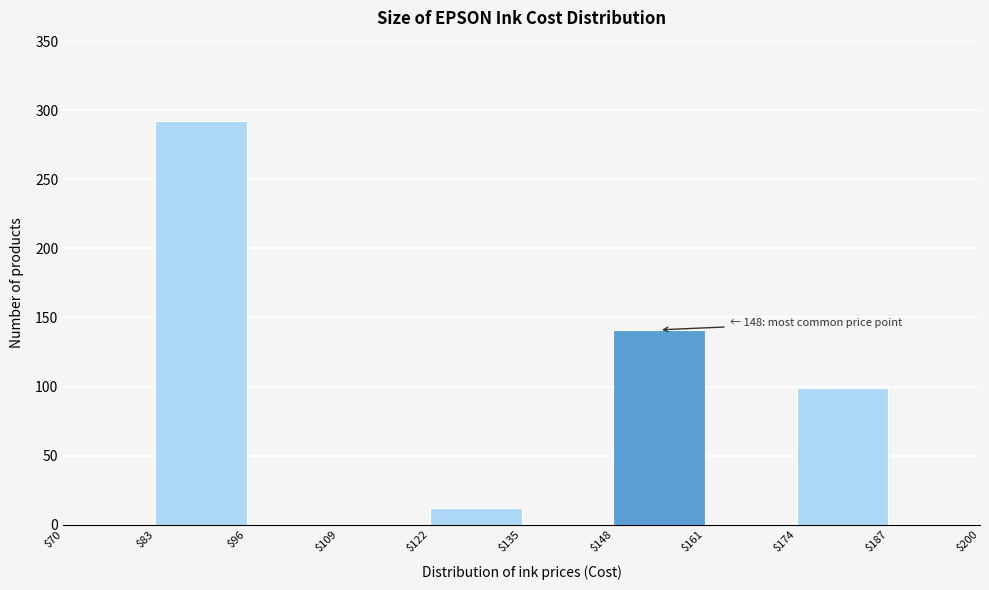

Over which range of the x-axis is the bar tallest?

$83 to $96